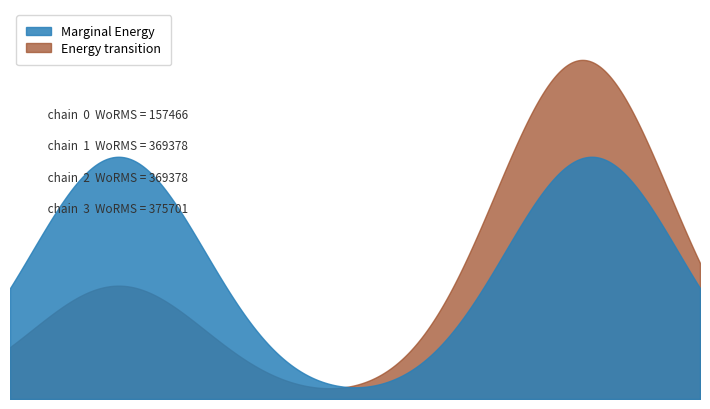

Between 27-09-1999 and 26-05-2010, which is larger?

26-05-2010